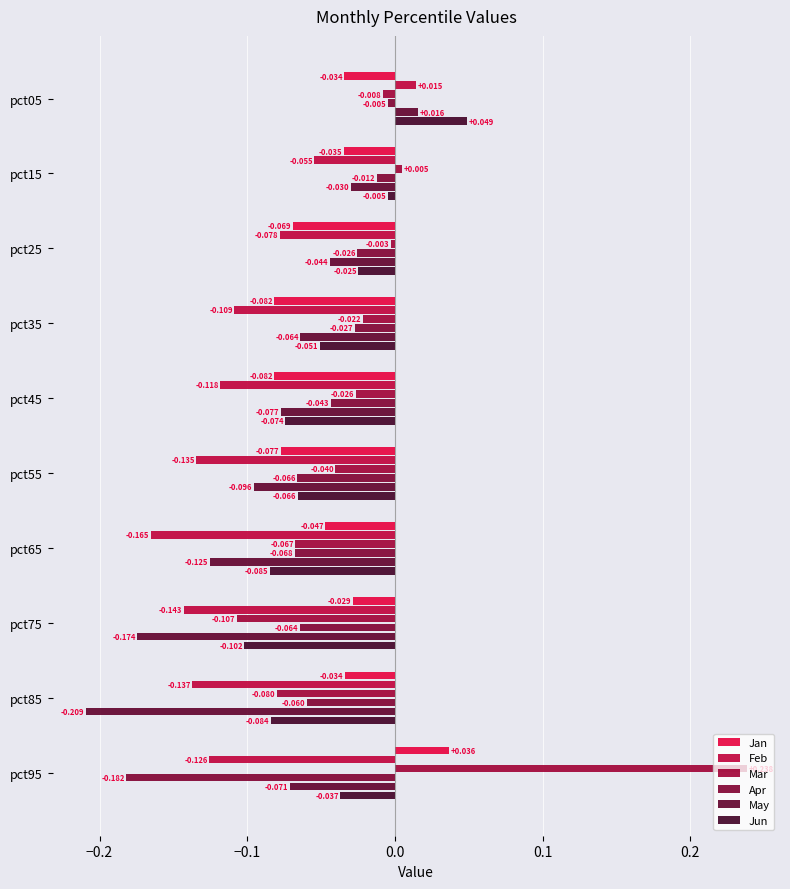

How many positive values does the Jun series have?

1